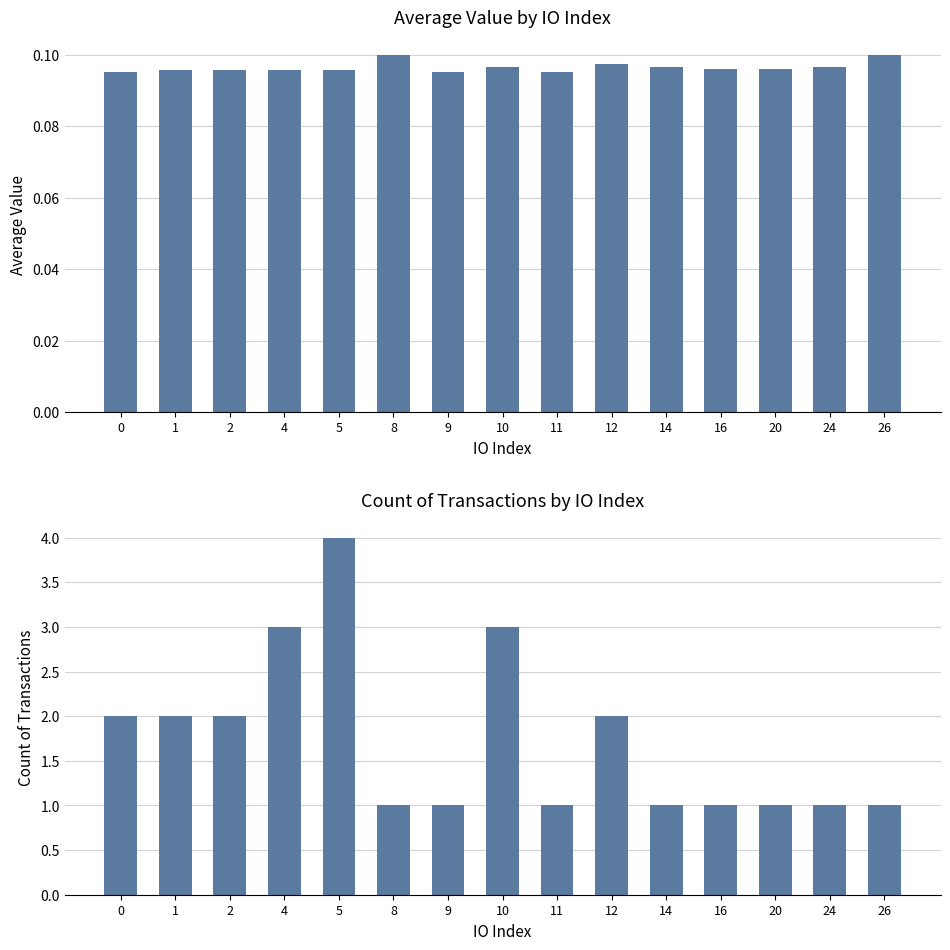

What are all the series names shown in the legend?

value, count